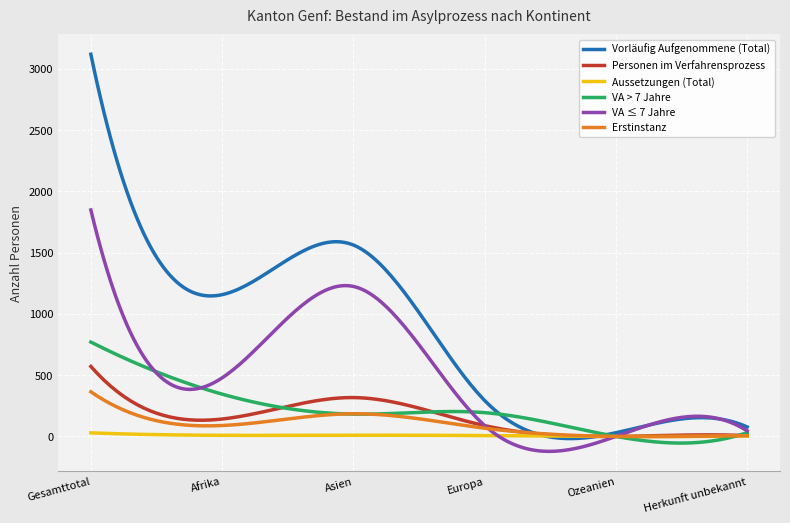

What is the maximum value shown in the chart?

3119.0